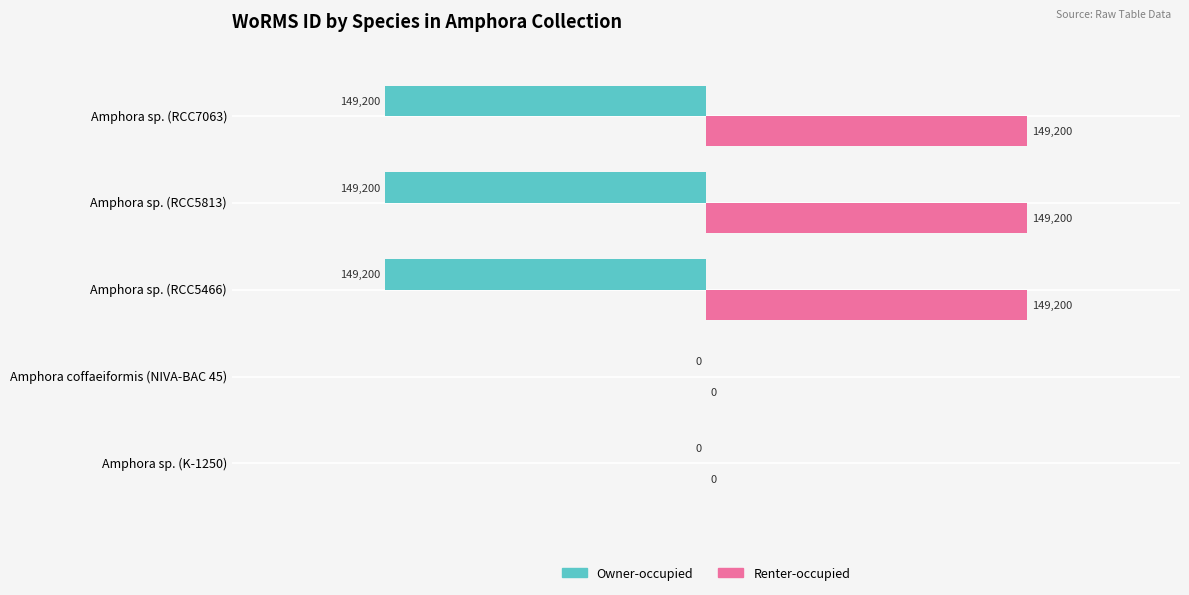

What is the sum of all Renter-occupied values?

447600